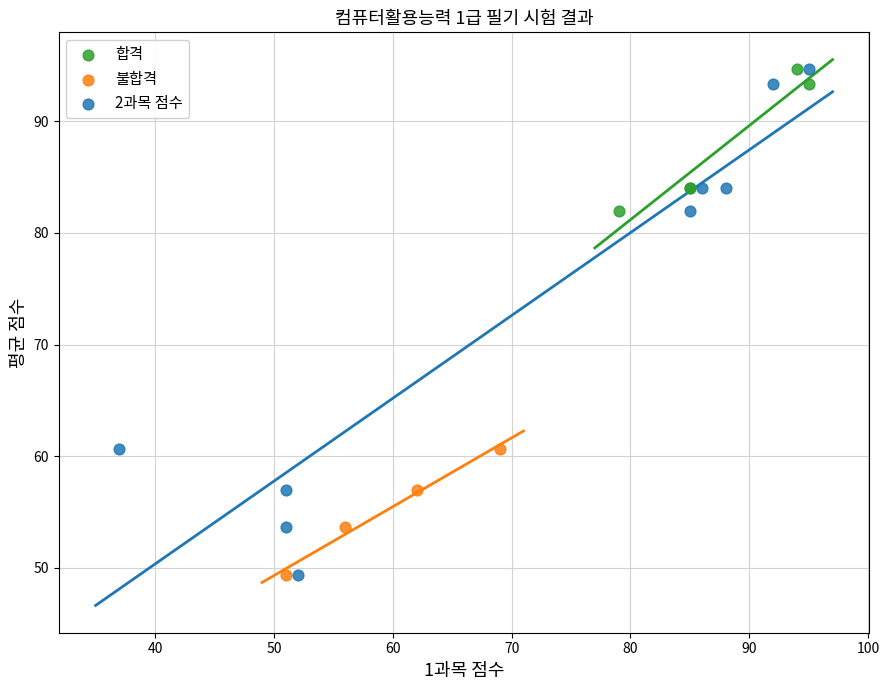

Which series has the widest spread of Y values?

2과목 점수